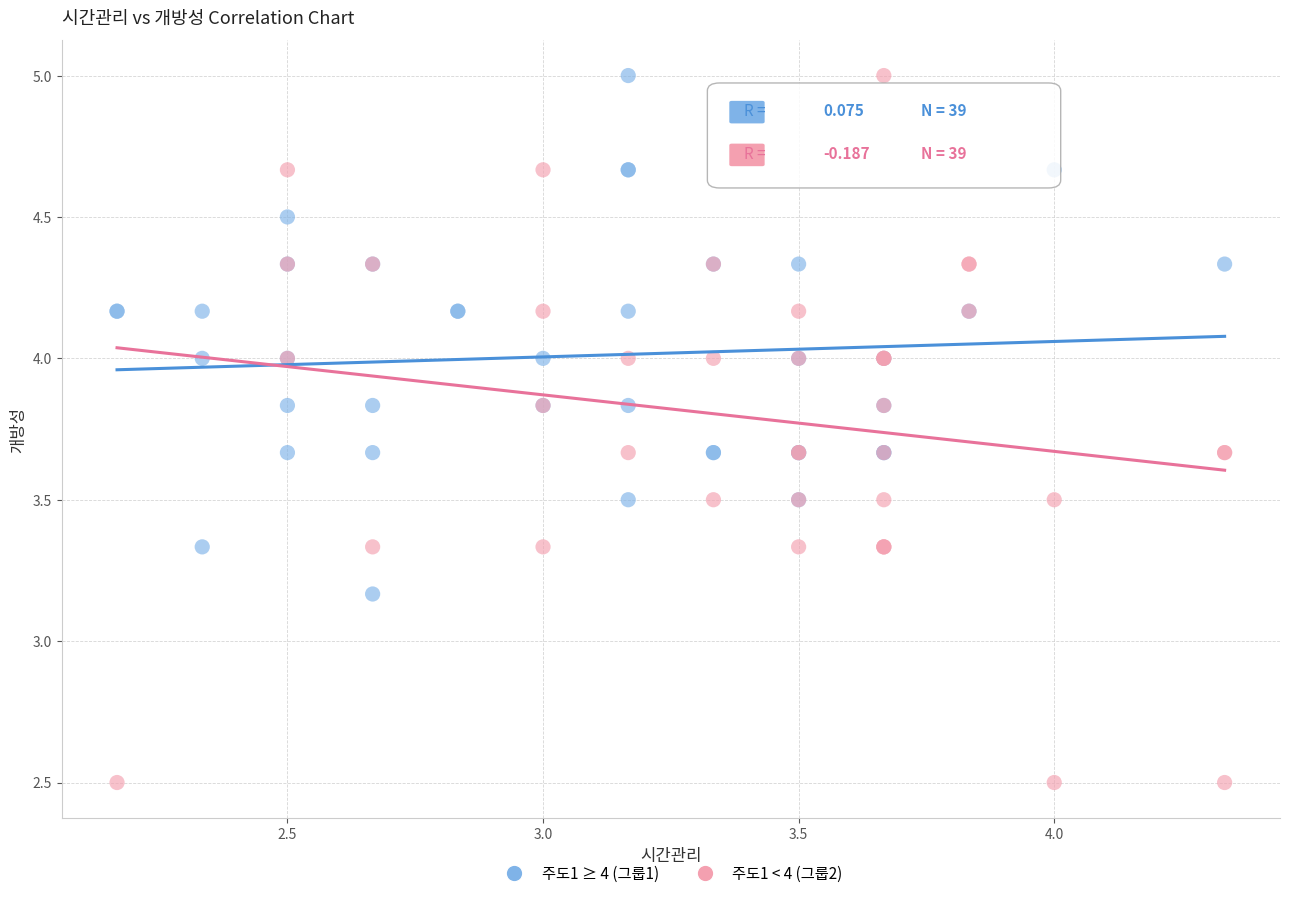

Which series has the widest spread of Y values?

주도1 < 4 (그룹2)